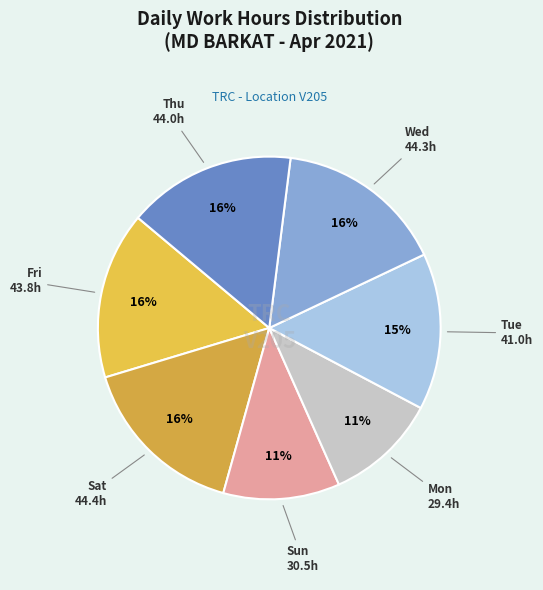

To the nearest percent, what is the average slice percentage?

14%